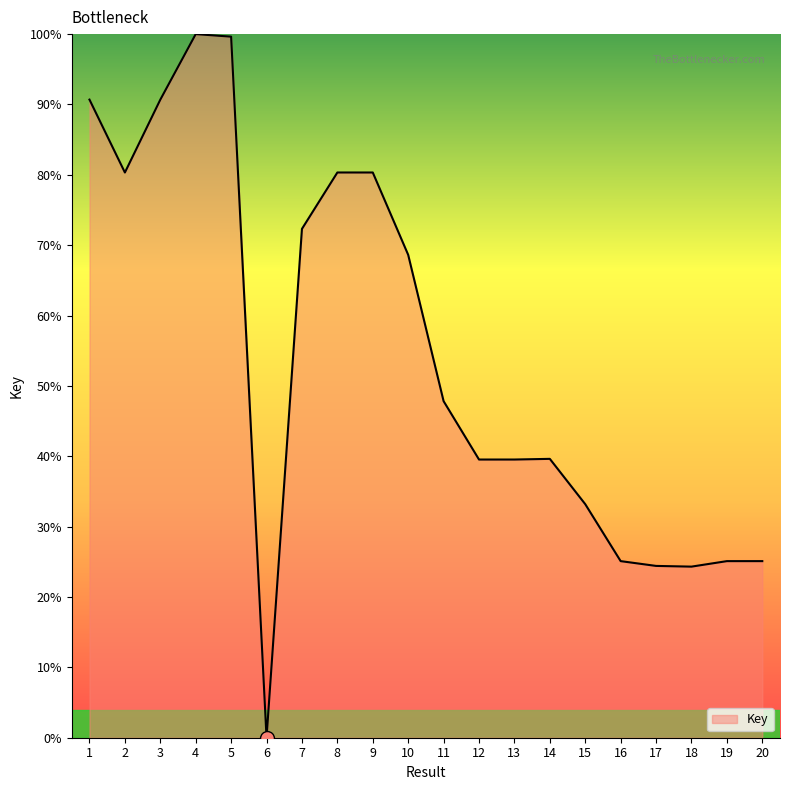

True or false: the data shows 49.0 at 5.

False